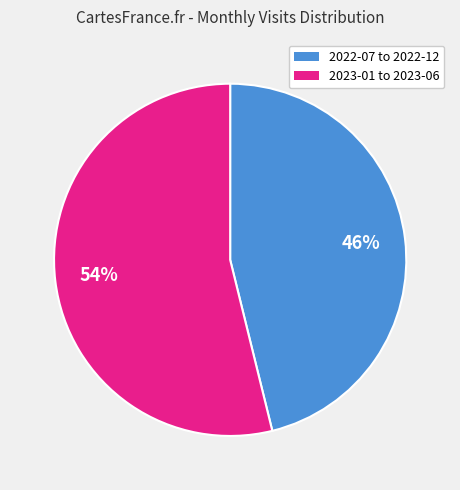

Is there any slice that represents more than half of the pie?

Yes